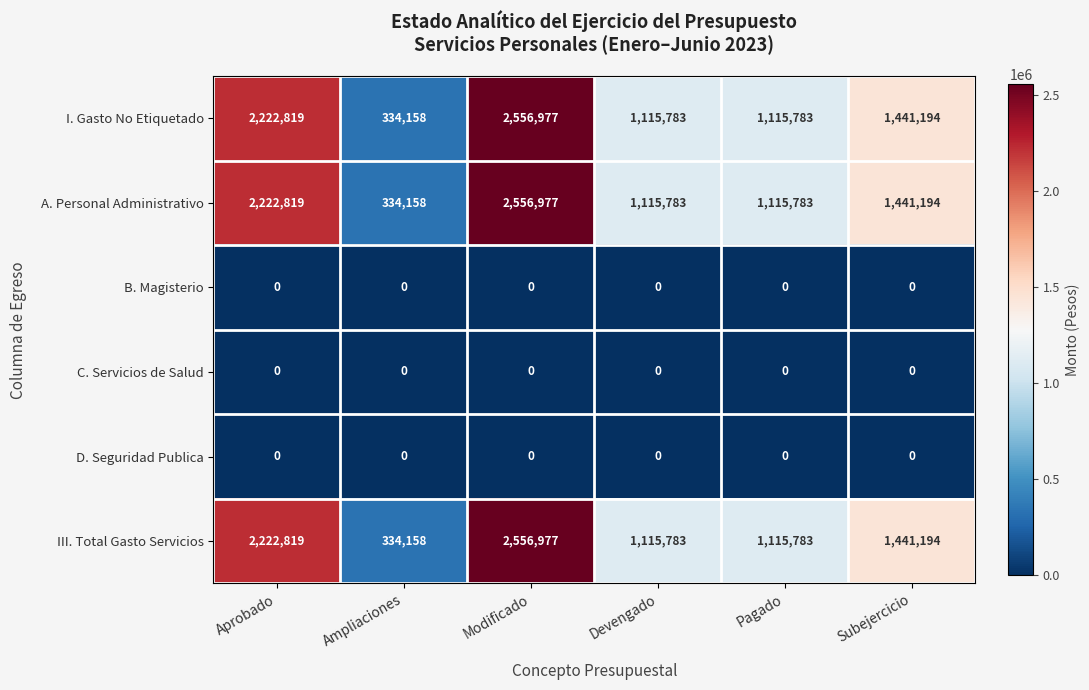

The D. Seguridad Publica series shows 0 at Devengado. True or false?

True